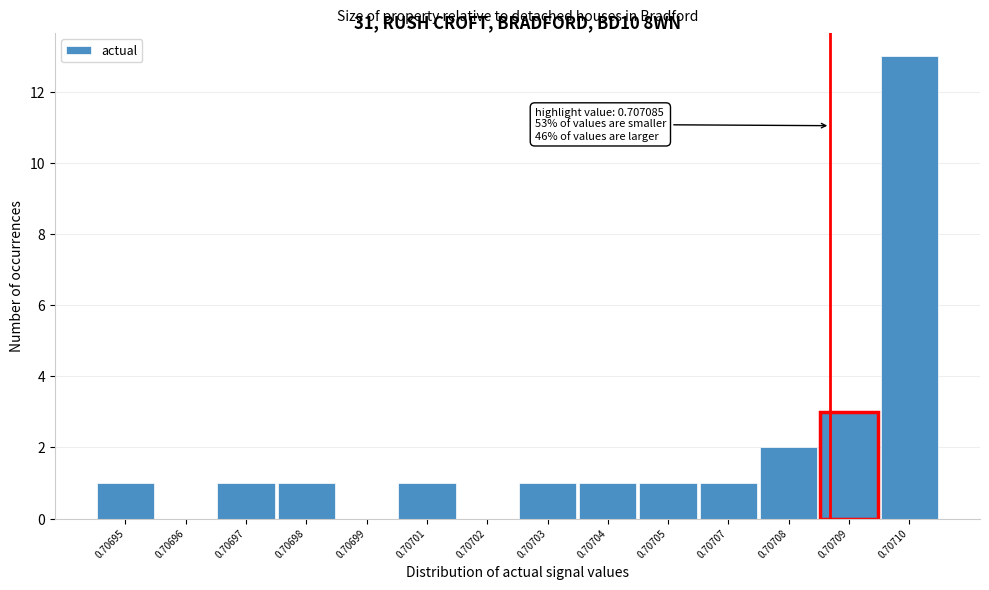

Reading left to right, list all the values displayed in this chart.

0.70695=1	0.70696=0	0.70697=1	0.70698=1	0.70699=0	0.70701=1	0.70702=0	0.70703=1	0.70704=1	0.70705=1	0.70707=1	0.70708=2	0.70709=3	0.70710=13